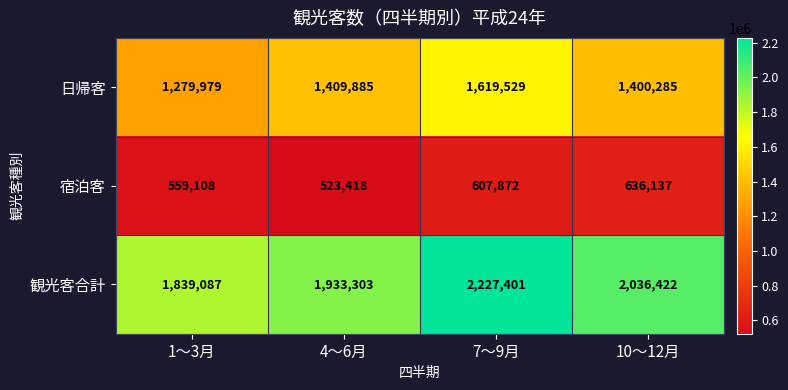

True or false: 観光客合計 has a value of 2036422 at 10～12月.

True